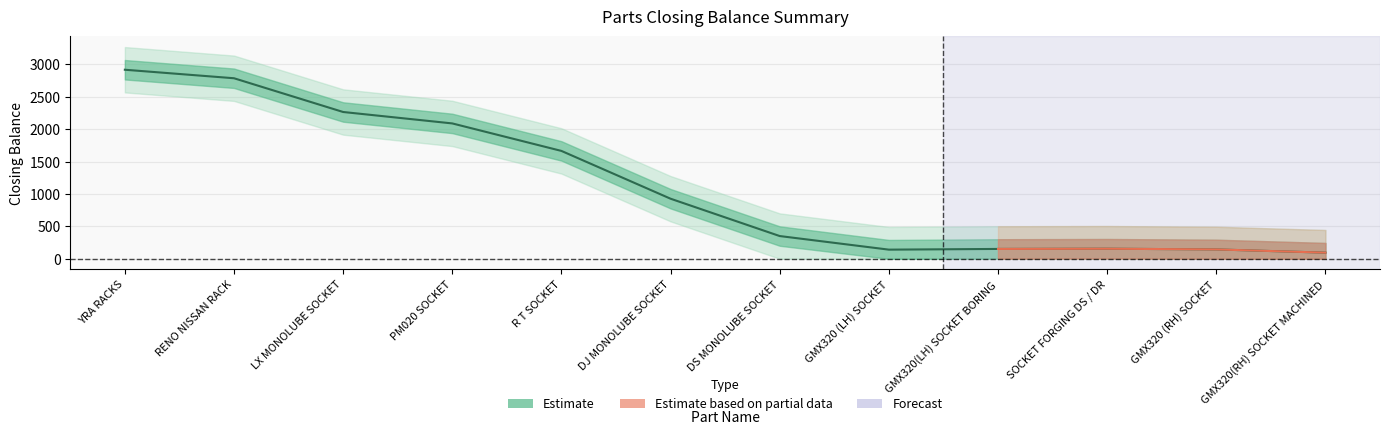

What is the value of the 10th point from the left?

155.5